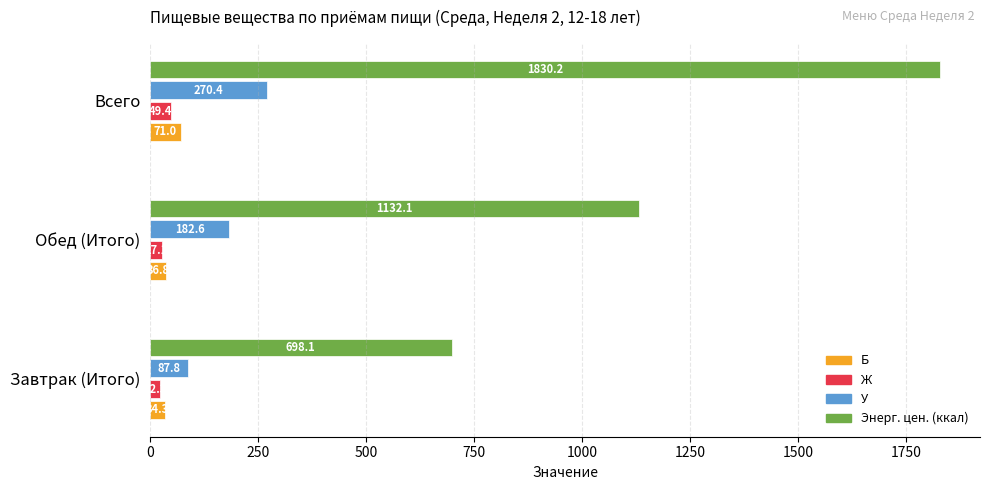

Where is Ж nearest to the value 35?

Обед (Итого)